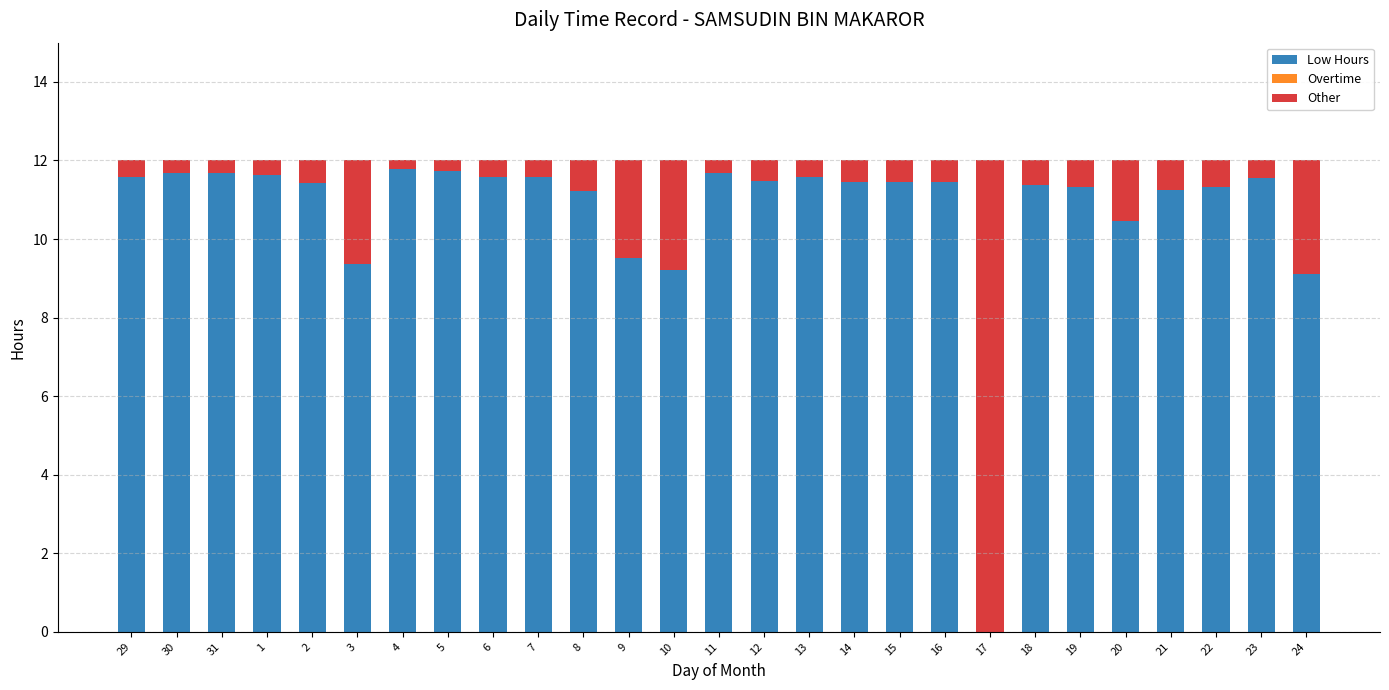

True or false: Low Hours has a value of 11.8 at 4.

True